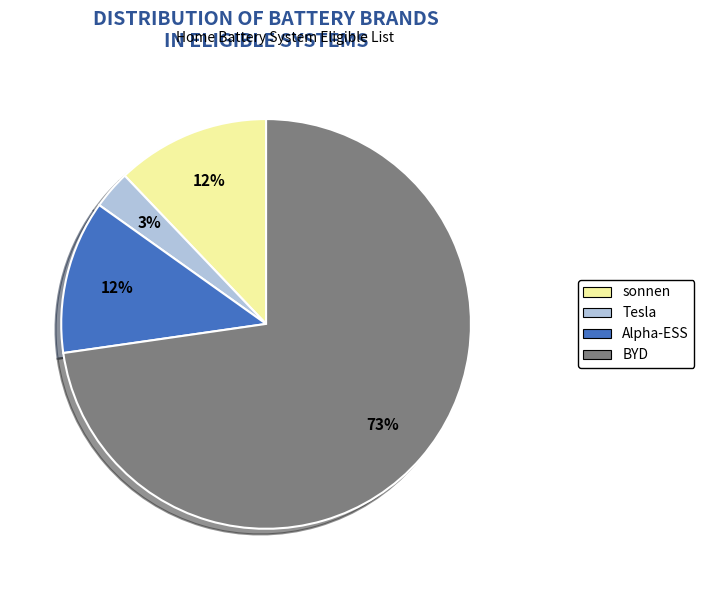

Which category has the smallest portion of the pie?

Tesla